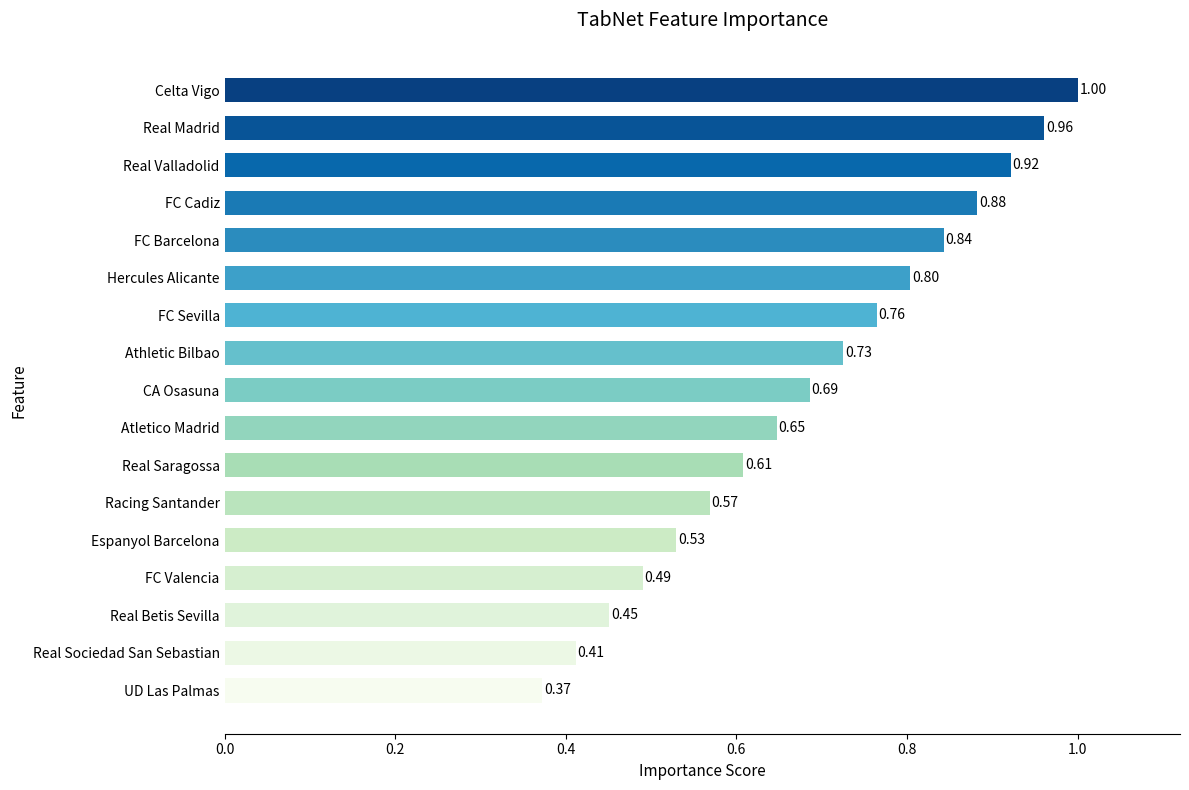

What is the change in value from Athletic Bilbao to FC Cadiz?

+0.2